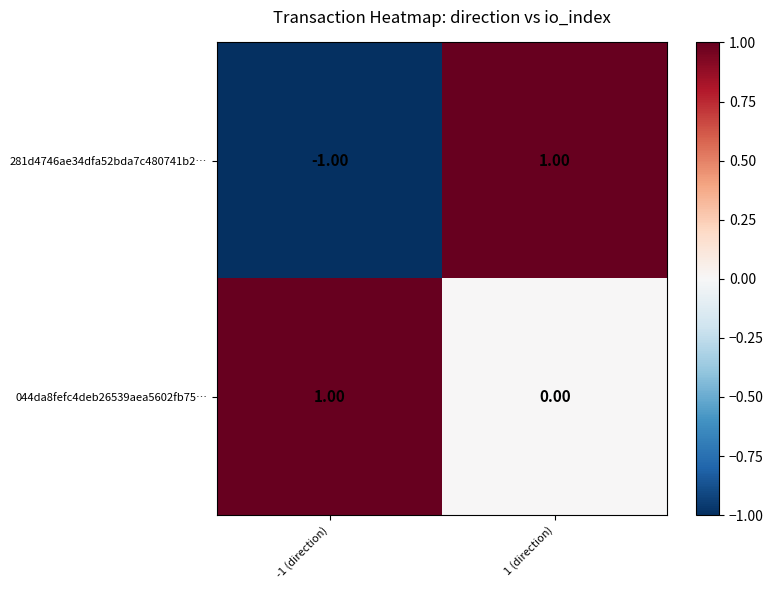

At -1 (direction), list the series in order from largest to smallest.

044da8fefc4deb26539aea5602fb75…, 281d4746ae34dfa52bda7c480741b2…